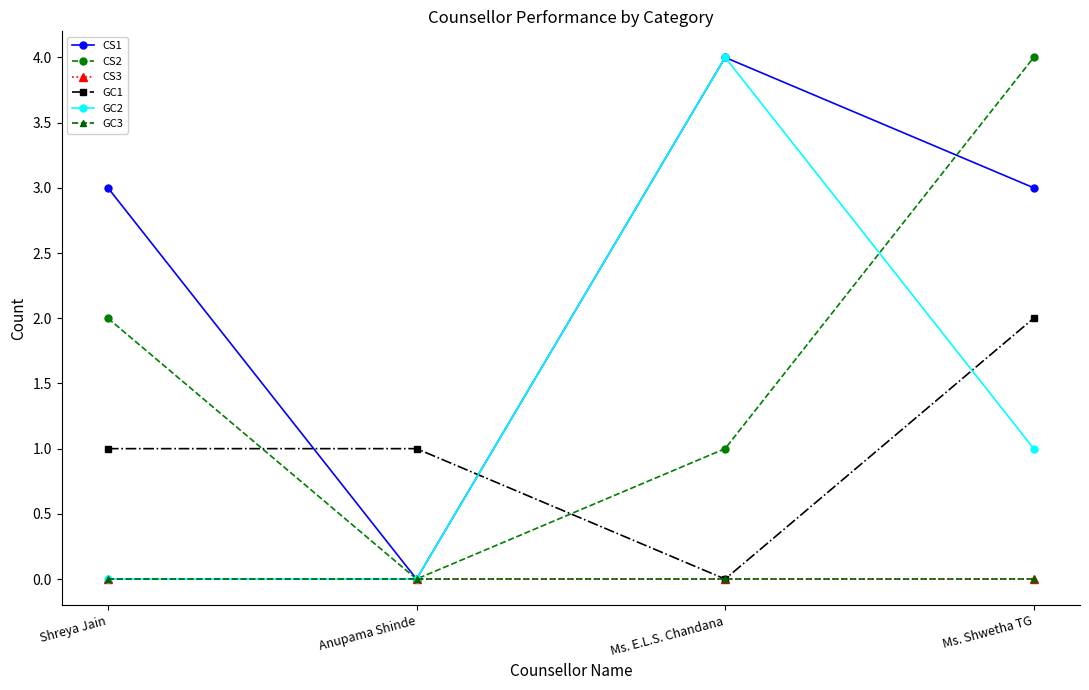

The GC1 series shows 4 at Ms. Shwetha TG. True or false?

False